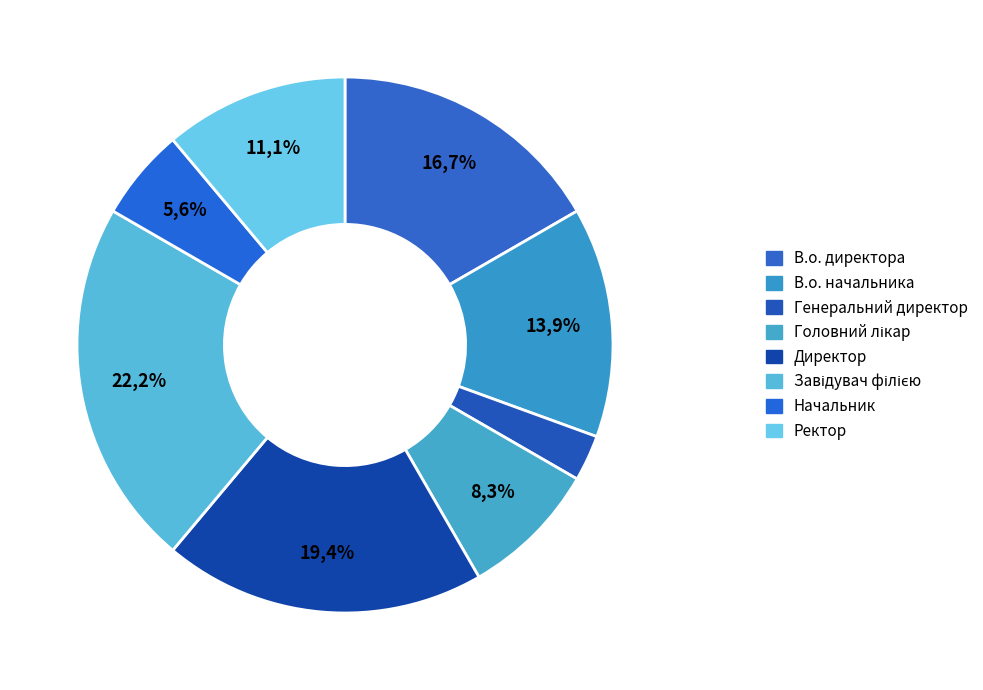

Which category has the smallest portion of the pie?

Генеральний директор